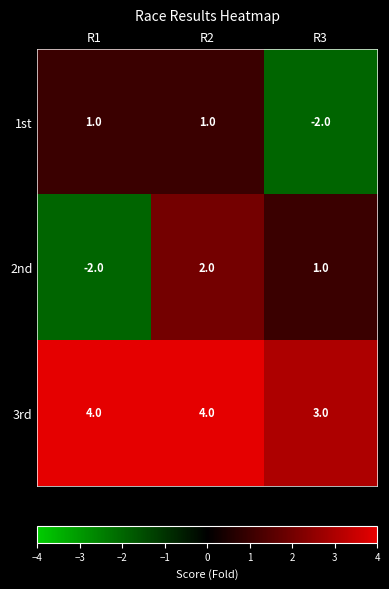

What is the lowest value of the 3rd series?

3